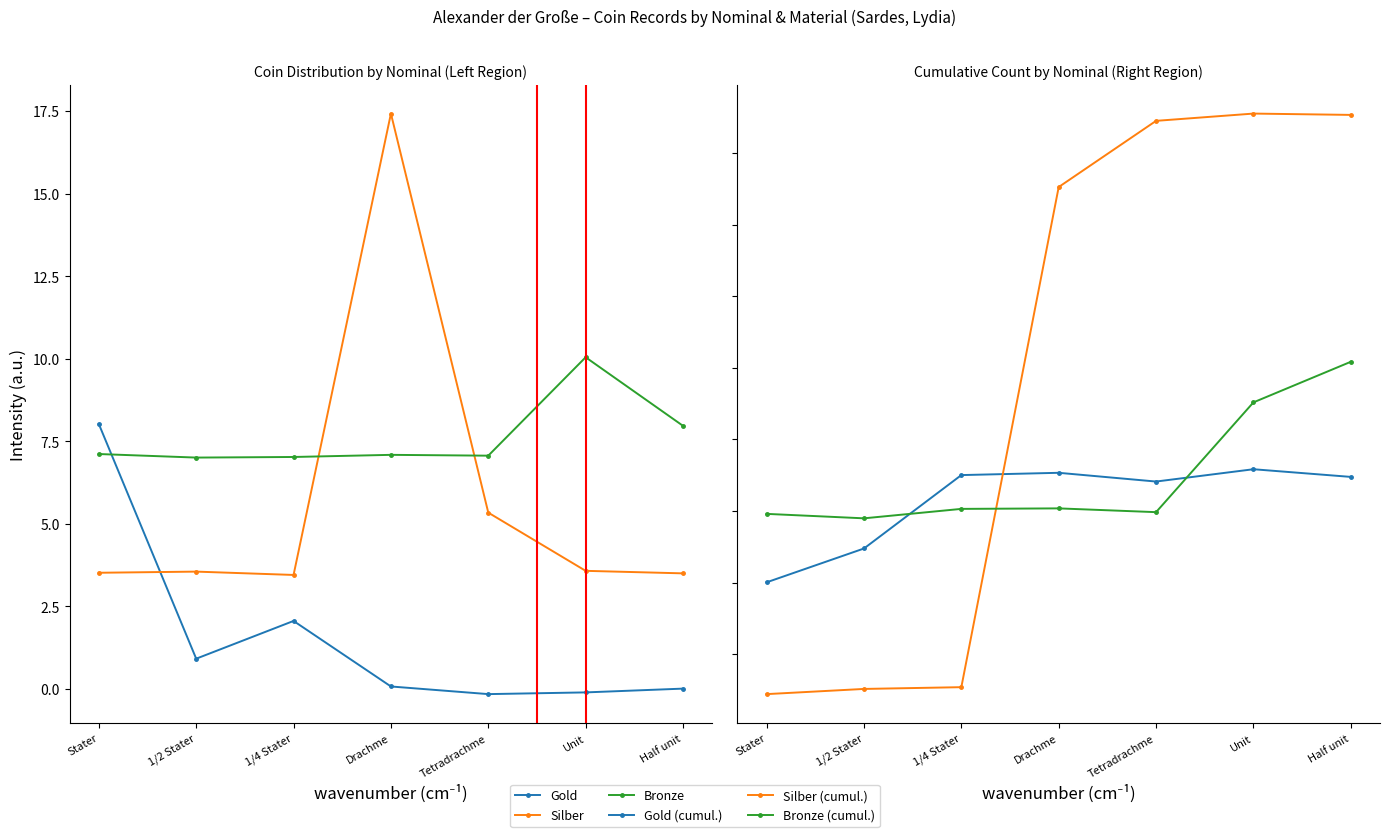

List the series in order of their peak value, highest first.

Silber (cumul.), Silber, Bronze (cumul.), Gold (cumul.), Bronze, Gold